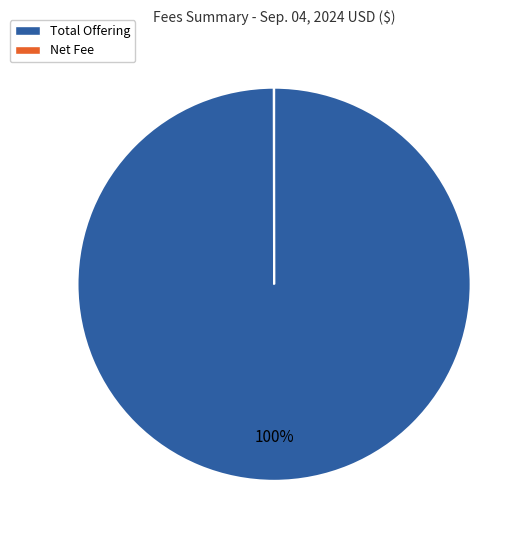

True or false: Total Offering accounts for 85% of the total.

False